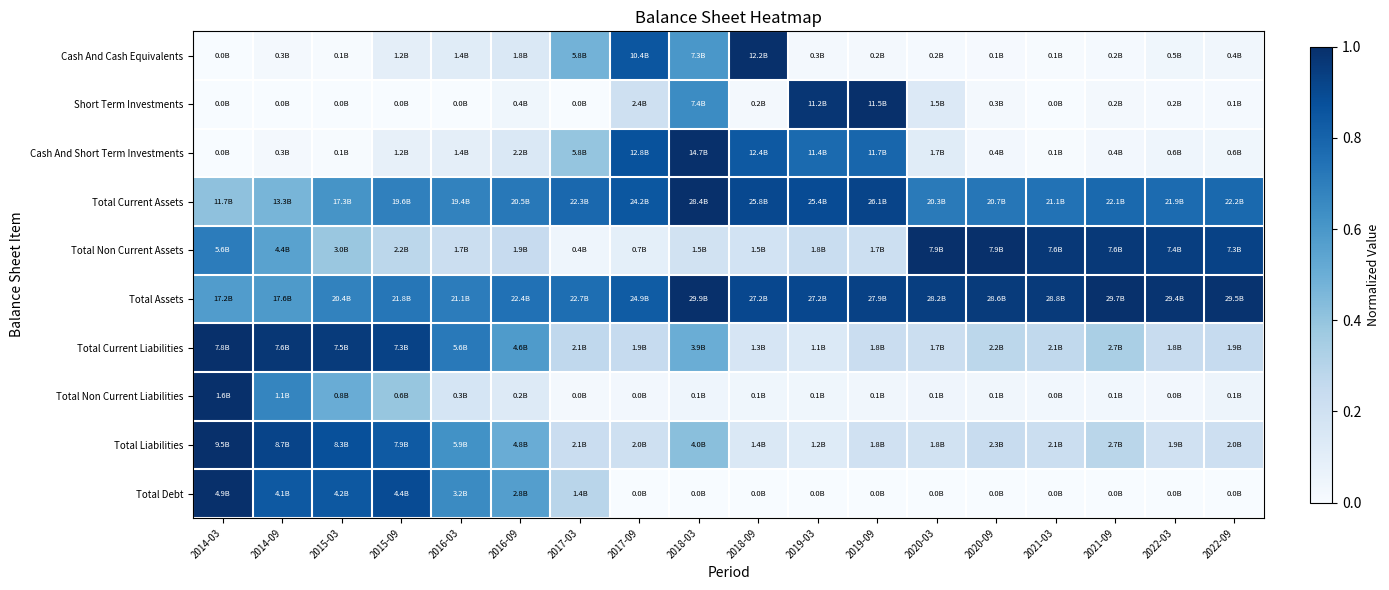

How many series are shown in this chart?

10